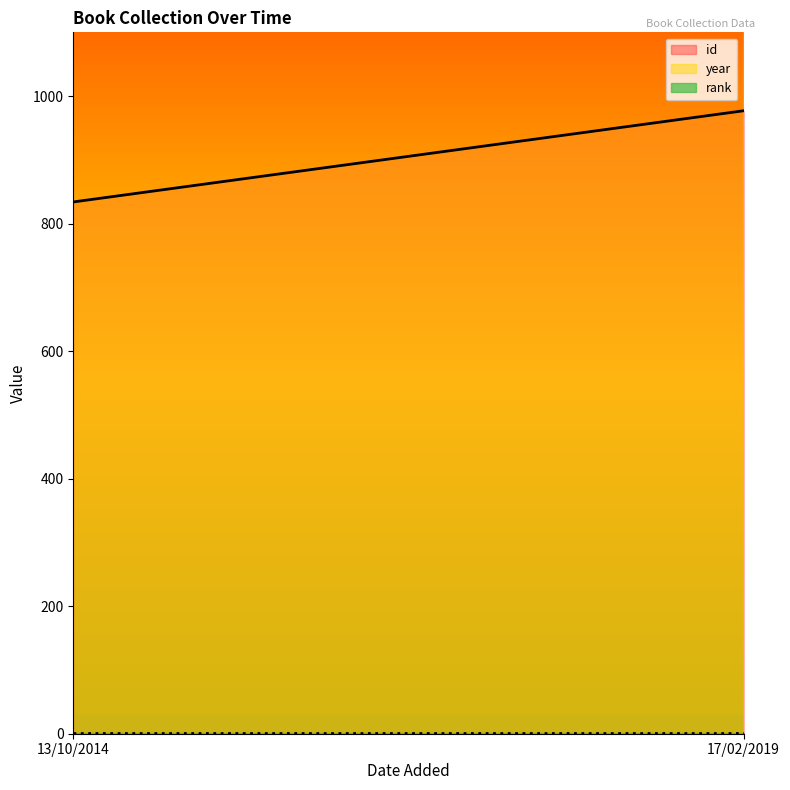

What is the difference between the year values at 13/10/2014 and 17/02/2019?

8